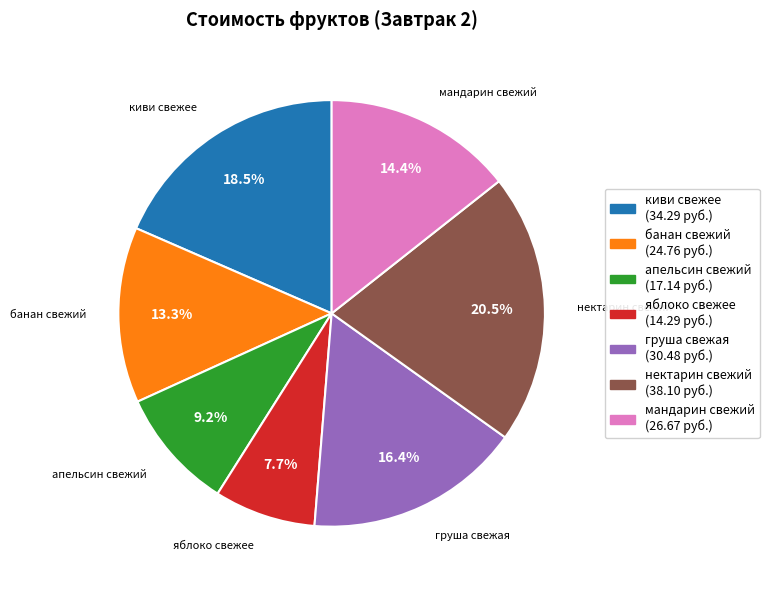

Between киви свежее and яблоко свежее, which is larger?

киви свежее